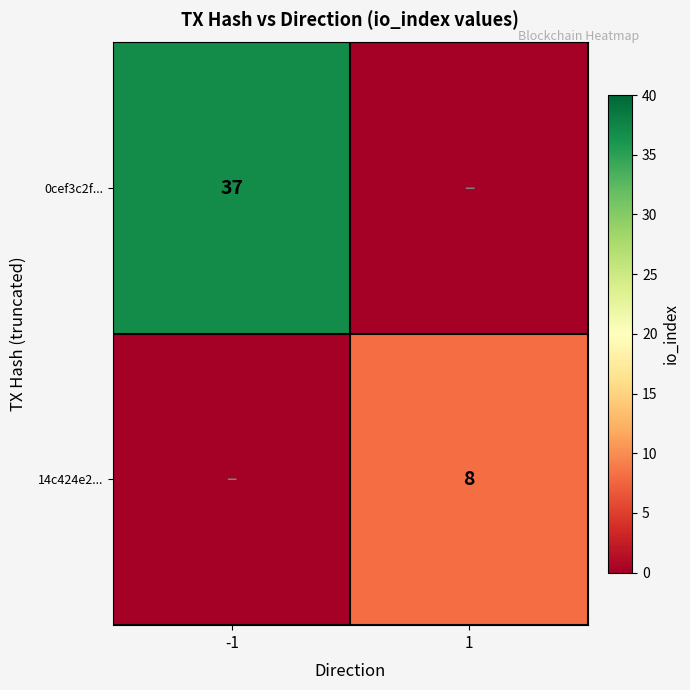

At which category is the sum across all series the highest?

-1